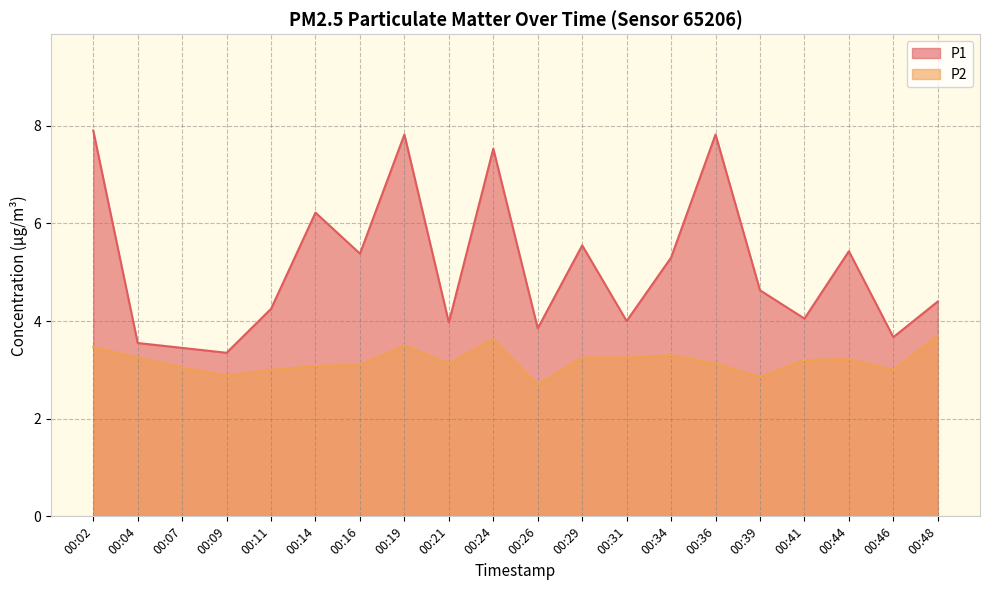

What is the sum of all P2 values?

63.7